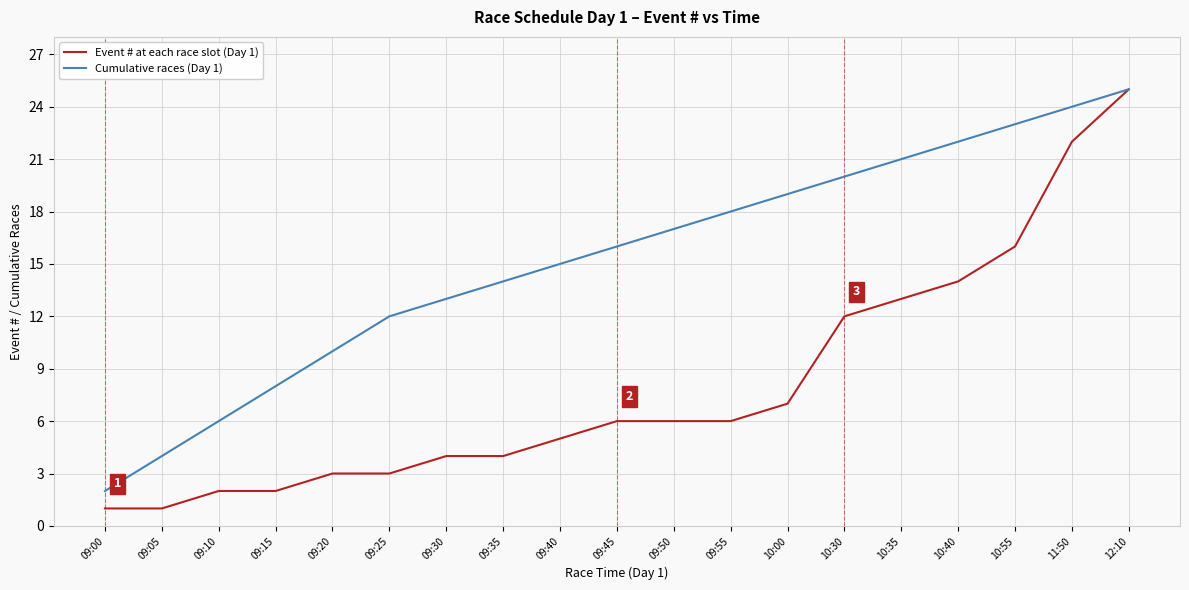

What are all the series names shown in the legend?

Event # at each race slot (Day 1), Cumulative races (Day 1)